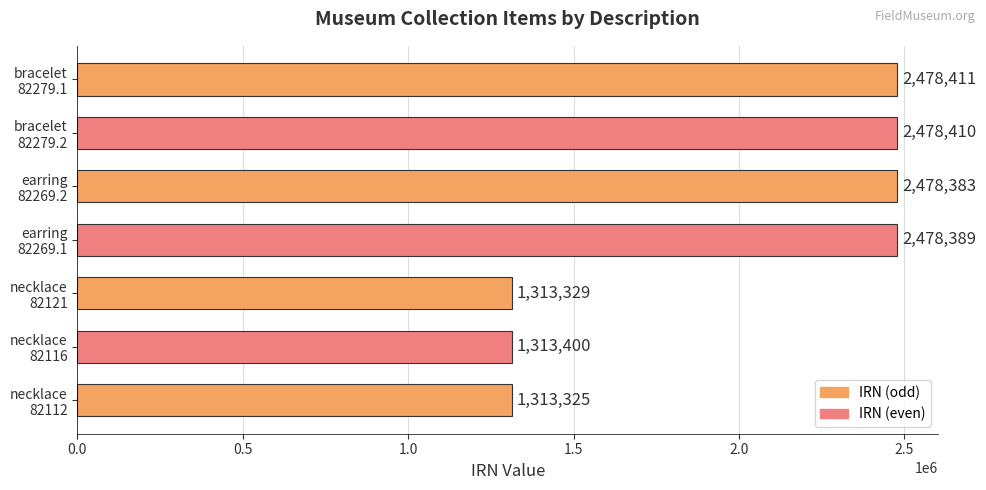

What is the maximum value shown in the chart?

2478411